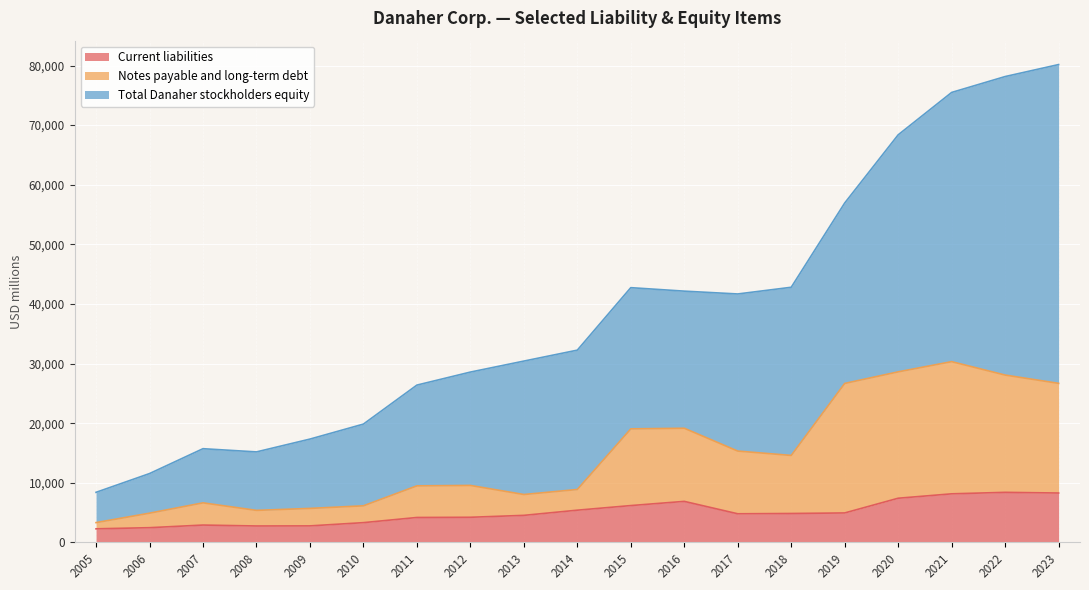

What is the sum of the Notes payable and long-term debt values at 2008 and 2019?

24348